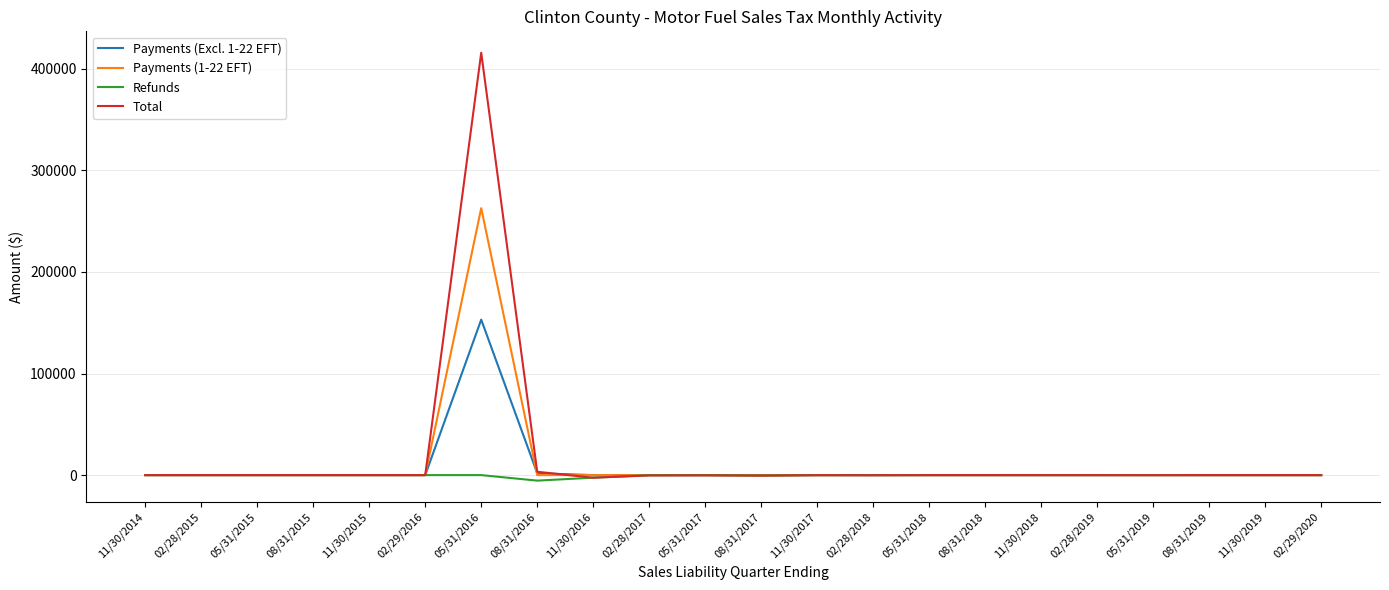

What are all the series names shown in the legend?

Payments (Excl. 1-22 EFT), Payments (1-22 EFT), Refunds, Total